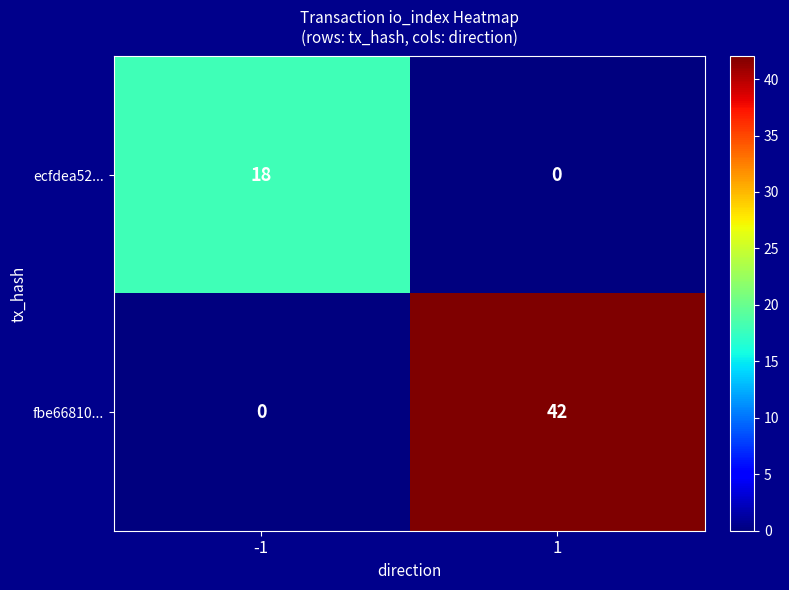

At how many categories does at least one series exceed 21?

1